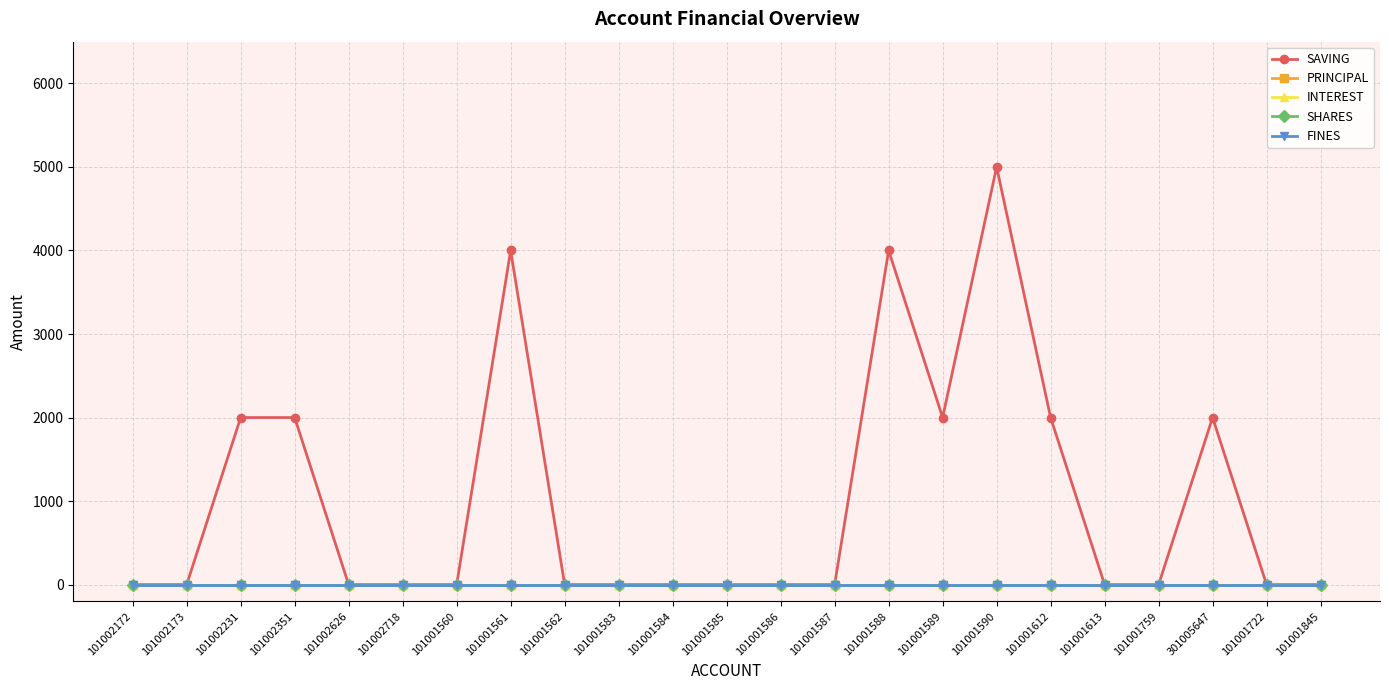

Reading right to left, list all the values displayed in this chart.

SAVING: 0	0	2000	0	0	2000	5000	2000	4000	0	0	0	0	0	0	4000	0	0	0	2000	2000	0	0
PRINCIPAL: 0	0	0	0	0	0	0	0	0	0	0	0	0	0	0	0	0	0	0	0	0	0	0
INTEREST: 0	0	0	0	0	0	0	0	0	0	0	0	0	0	0	0	0	0	0	0	0	0	0
SHARES: 0	0	0	0	0	0	0	0	0	0	0	0	0	0	0	0	0	0	0	0	0	0	0
FINES: 0	0	0	0	0	0	0	0	0	0	0	0	0	0	0	0	0	0	0	0	0	0	0